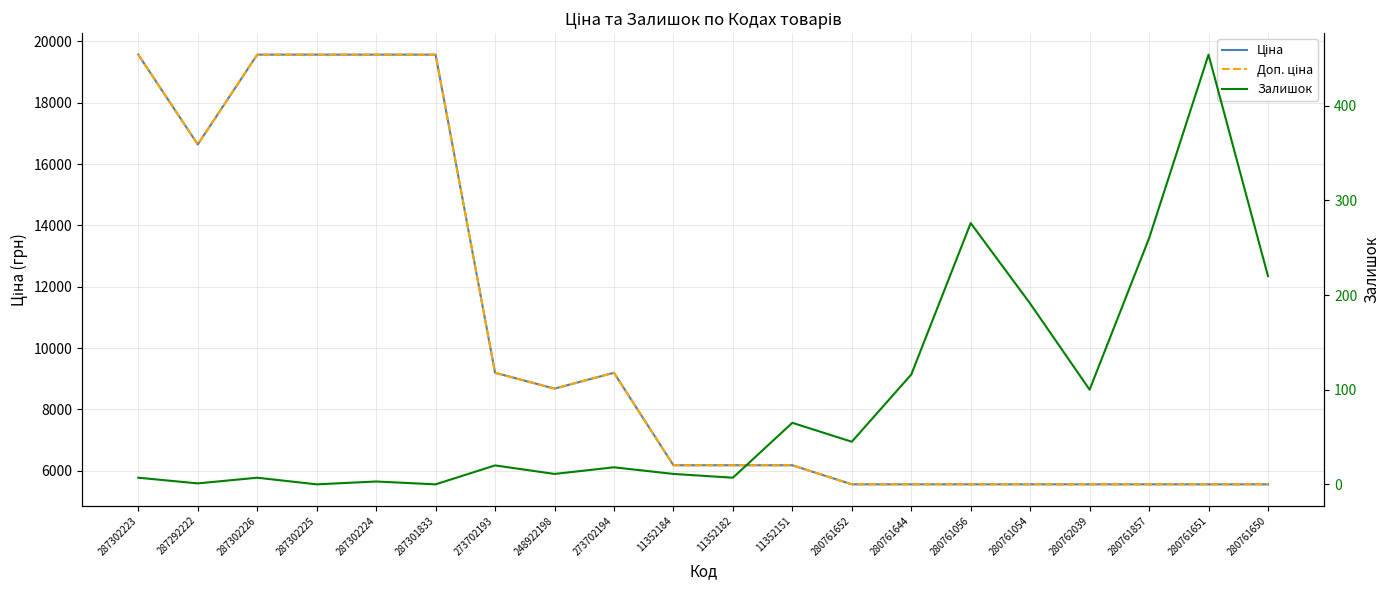

At which category is the sum across all series the highest?

287302223